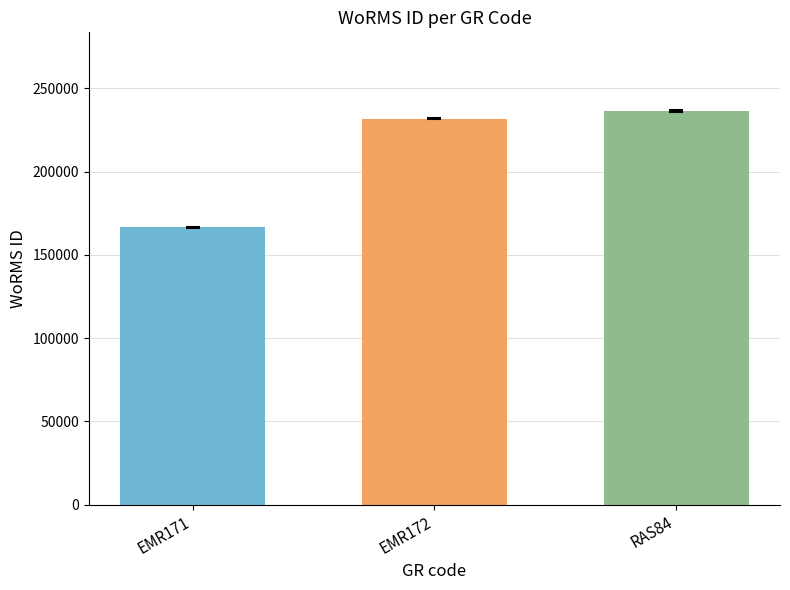

The value at EMR171 is 34745. True or false?

False